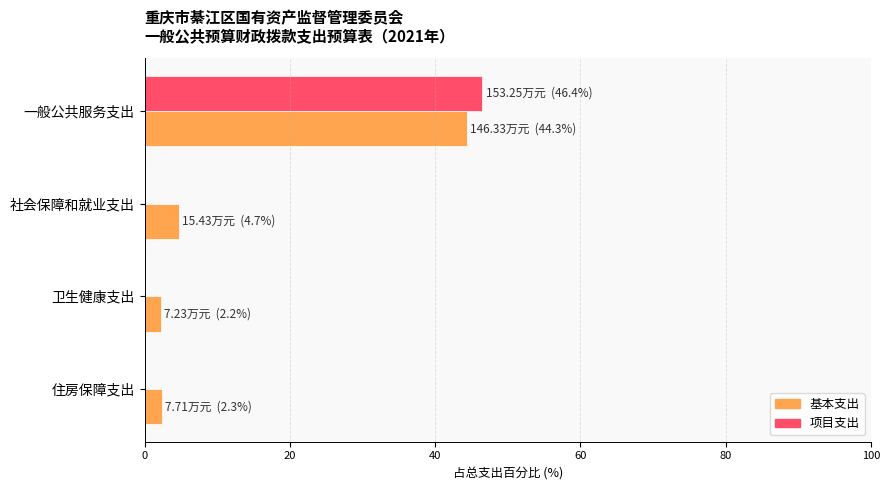

Is it true that 基本支出 equals 2.3 at 住房保障支出?

True